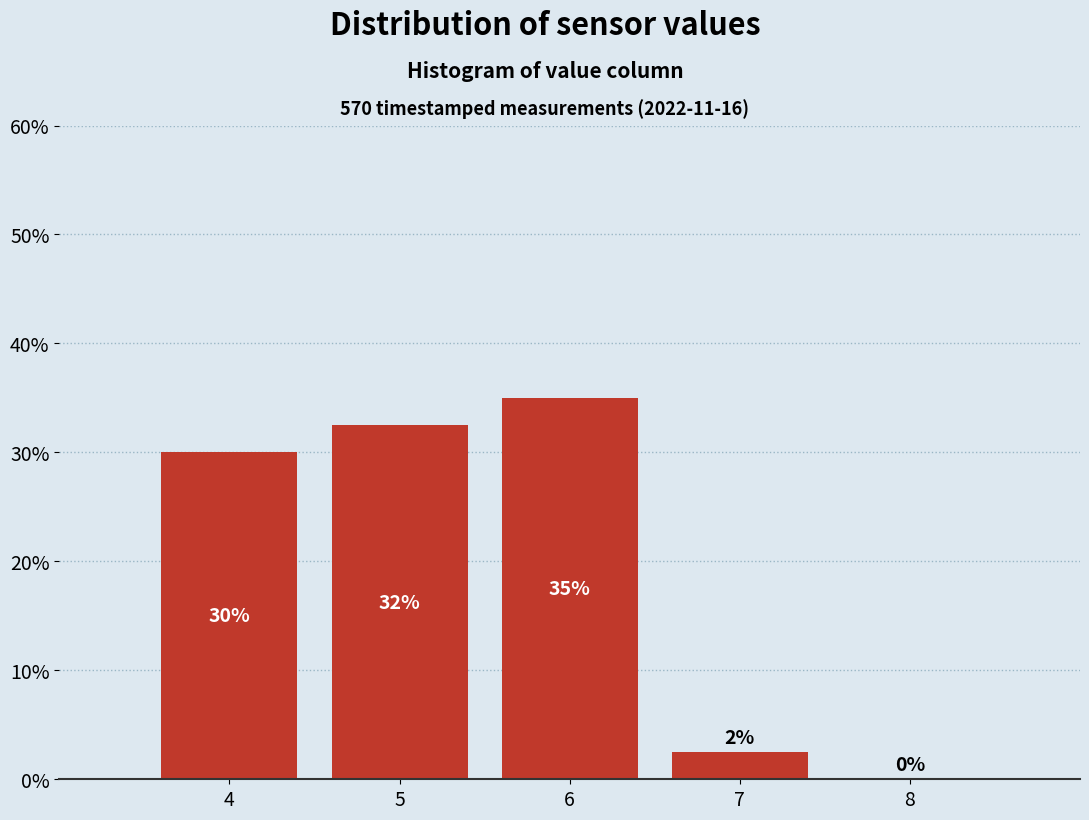

Over which range of the x-axis is the bar tallest?

5.5 to 6.5